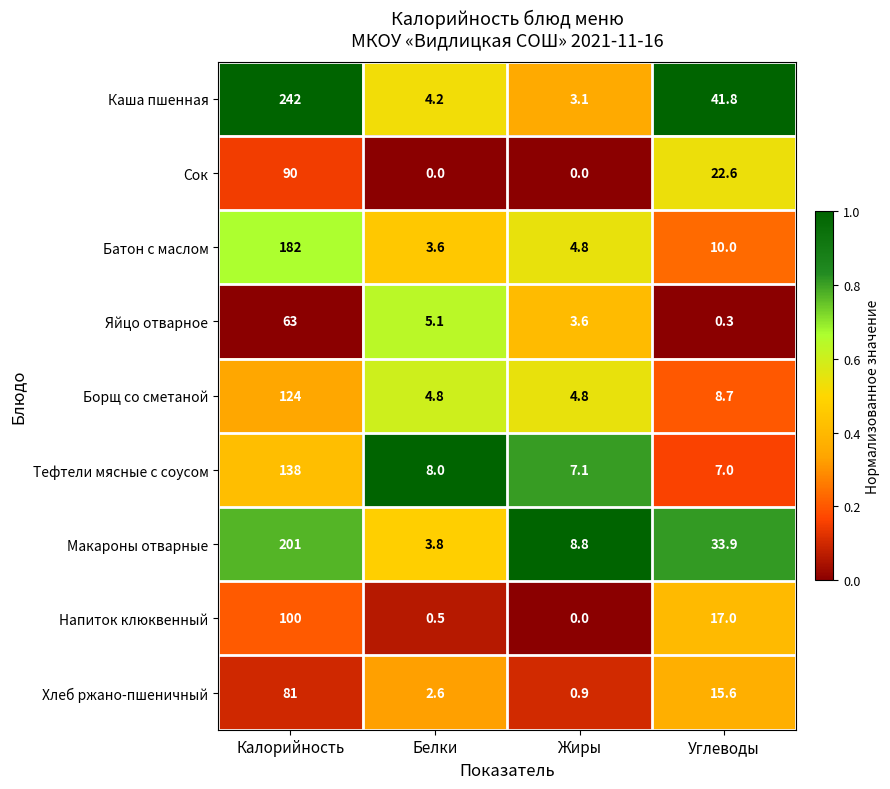

What is the greatest value displayed?

242.0